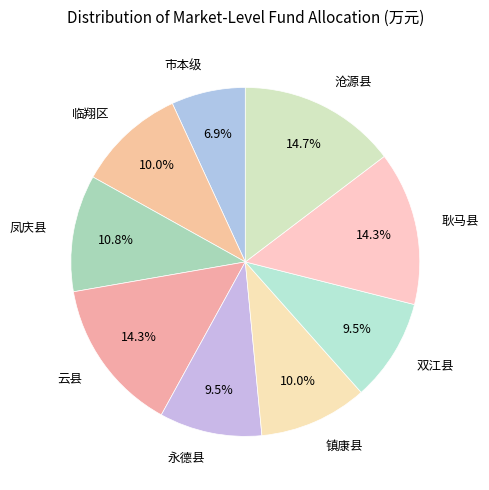

How many slices are in this pie chart?

9